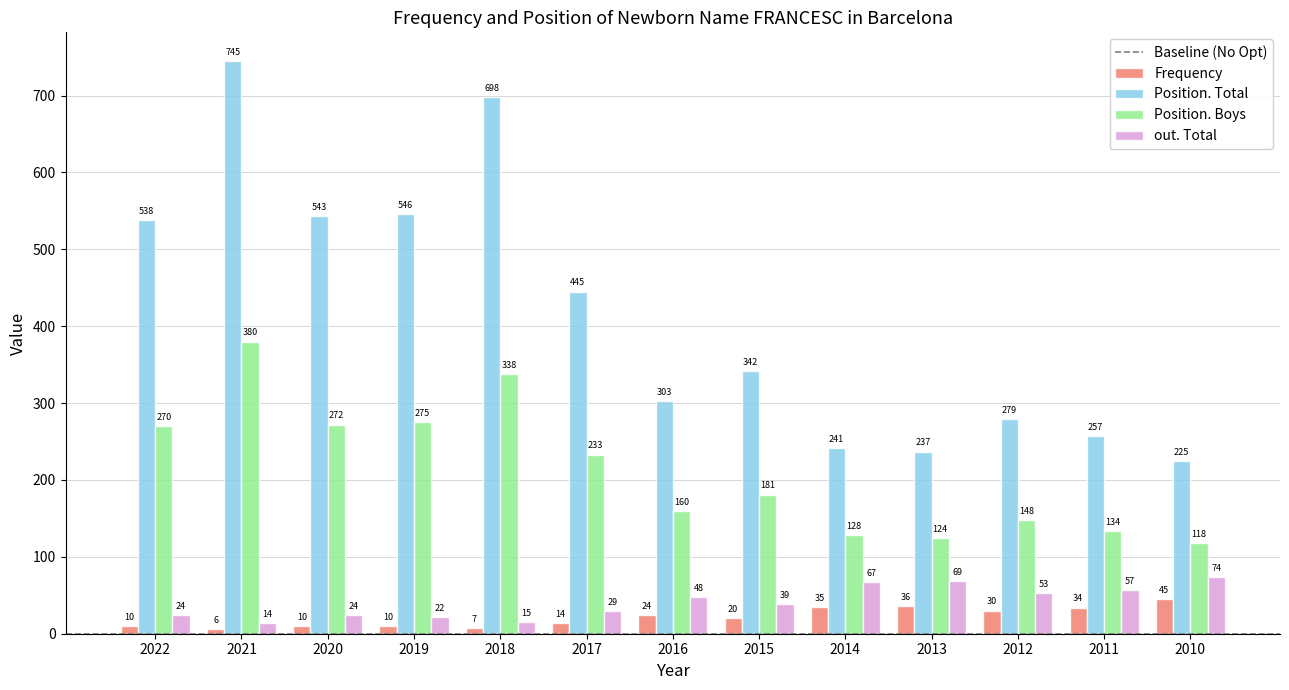

Rank the series by their maximum value, from lowest to highest.

Frequency, out. Total, Position. Boys, Position. Total